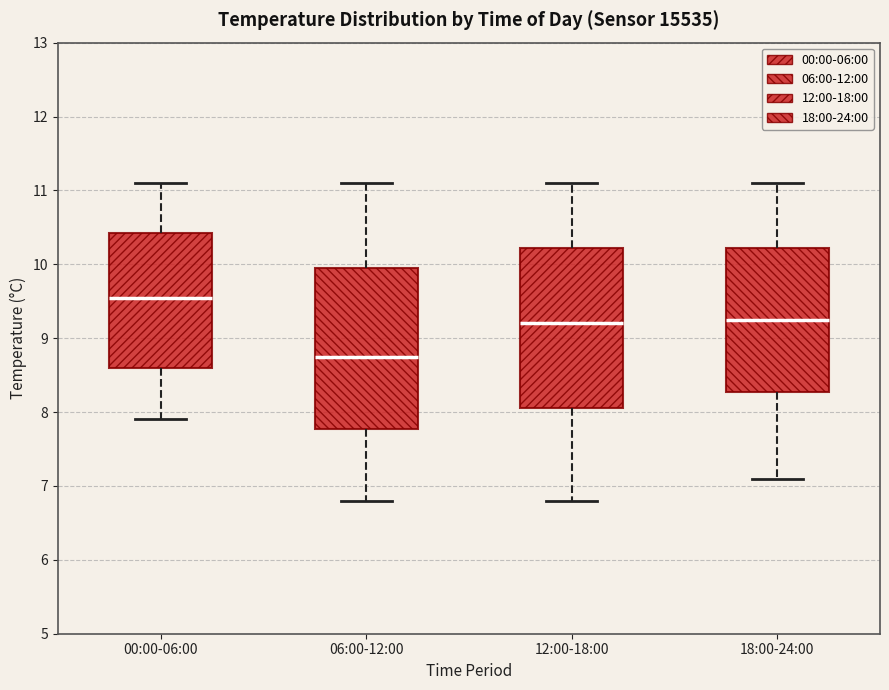

Reading left to right, read every box against the y-axis: the position of its median line, the range the box covers, and the ends of its whiskers. The values are not printed on the chart, so give them approximately, as read against the axis.

00:00-06:00: median 9.6, box 8.6 to 10.4, whiskers 7.9 to 11.1
06:00-12:00: median 8.8, box 7.8 to 10.0, whiskers 6.8 to 11.1
12:00-18:00: median 9.2, box 8.1 to 10.2, whiskers 6.8 to 11.1
18:00-24:00: median 9.3, box 8.3 to 10.2, whiskers 7.1 to 11.1